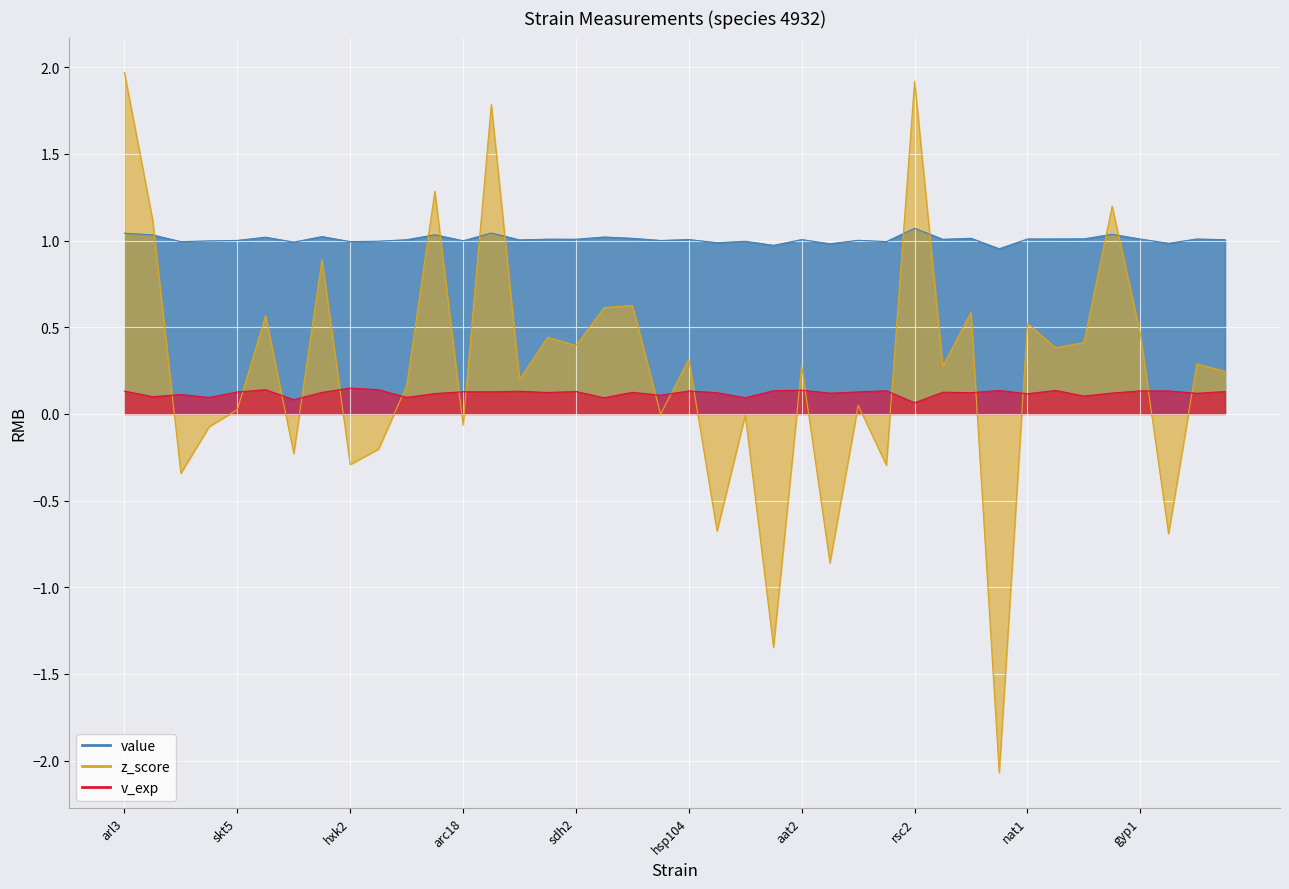

True or false: value has more than 1 interior local peaks.

True